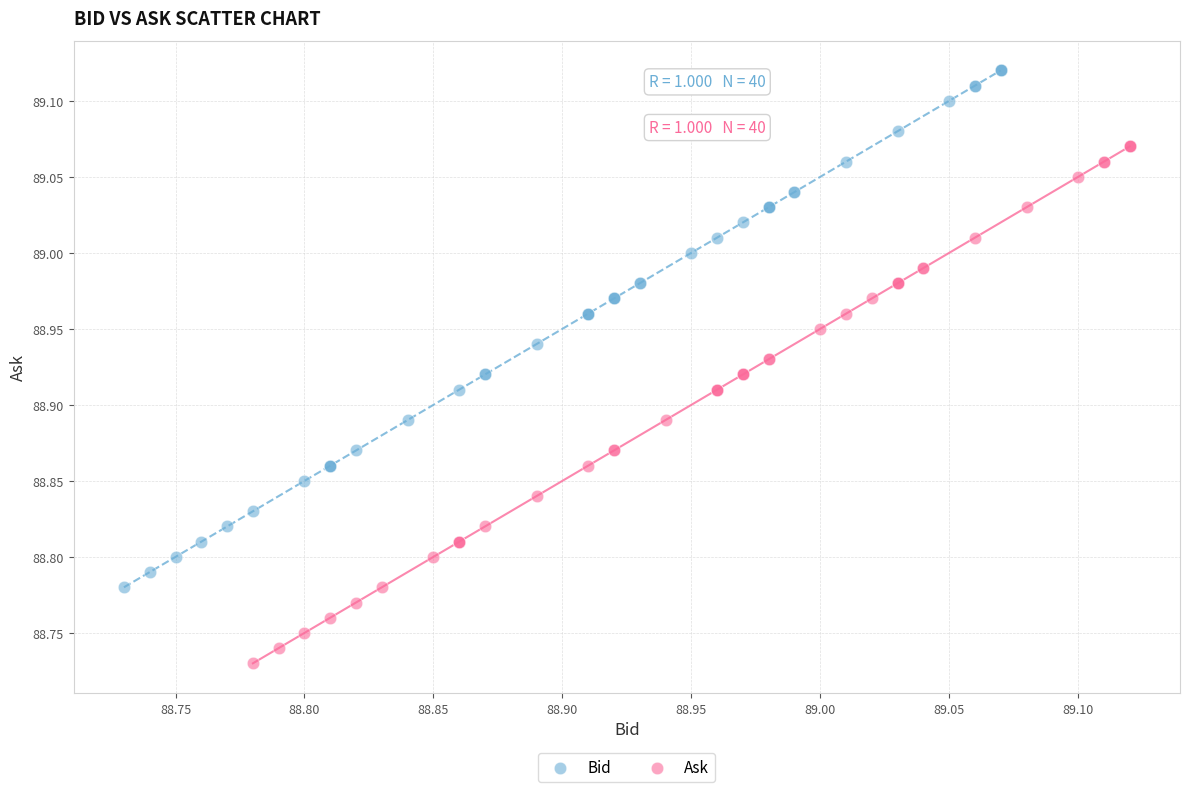

Which series reaches the minimum Y coordinate?

Ask